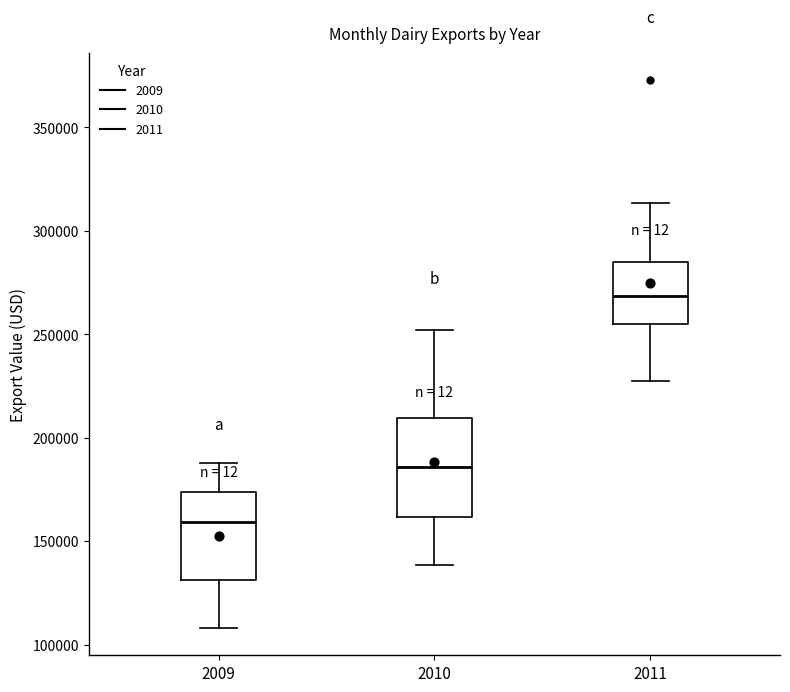

Reading left to right, read every box against the y-axis: the position of its median line, the range the box covers, and the ends of its whiskers. The values are not printed on the chart, so give them approximately, as read against the axis.

2009: median 160000, box 130000 to 175000, whiskers 110000 to 190000
2010: median 185000, box 160000 to 210000, whiskers 140000 to 250000
2011: median 270000, box 255000 to 285000, whiskers 225000 to 315000